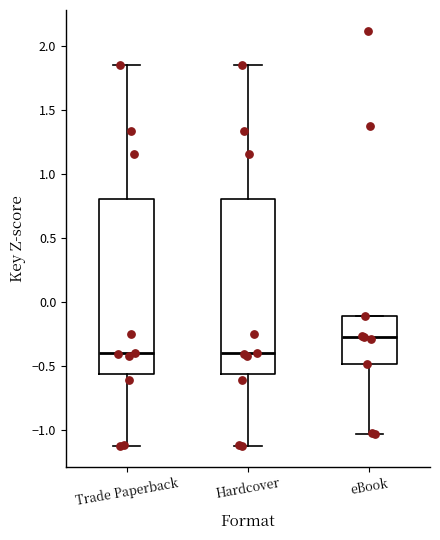

Reading left to right, read every box against the y-axis: the position of its median line, the range the box covers, and the ends of its whiskers. The values are not printed on the chart, so give them approximately, as read against the axis.

Trade Paperback: median -0.40, box -0.55 to 0.80, whiskers -1.15 to 1.85
Hardcover: median -0.40, box -0.55 to 0.80, whiskers -1.15 to 1.85
eBook: median -0.25, box -0.50 to -0.10, whiskers -1.05 to -0.10